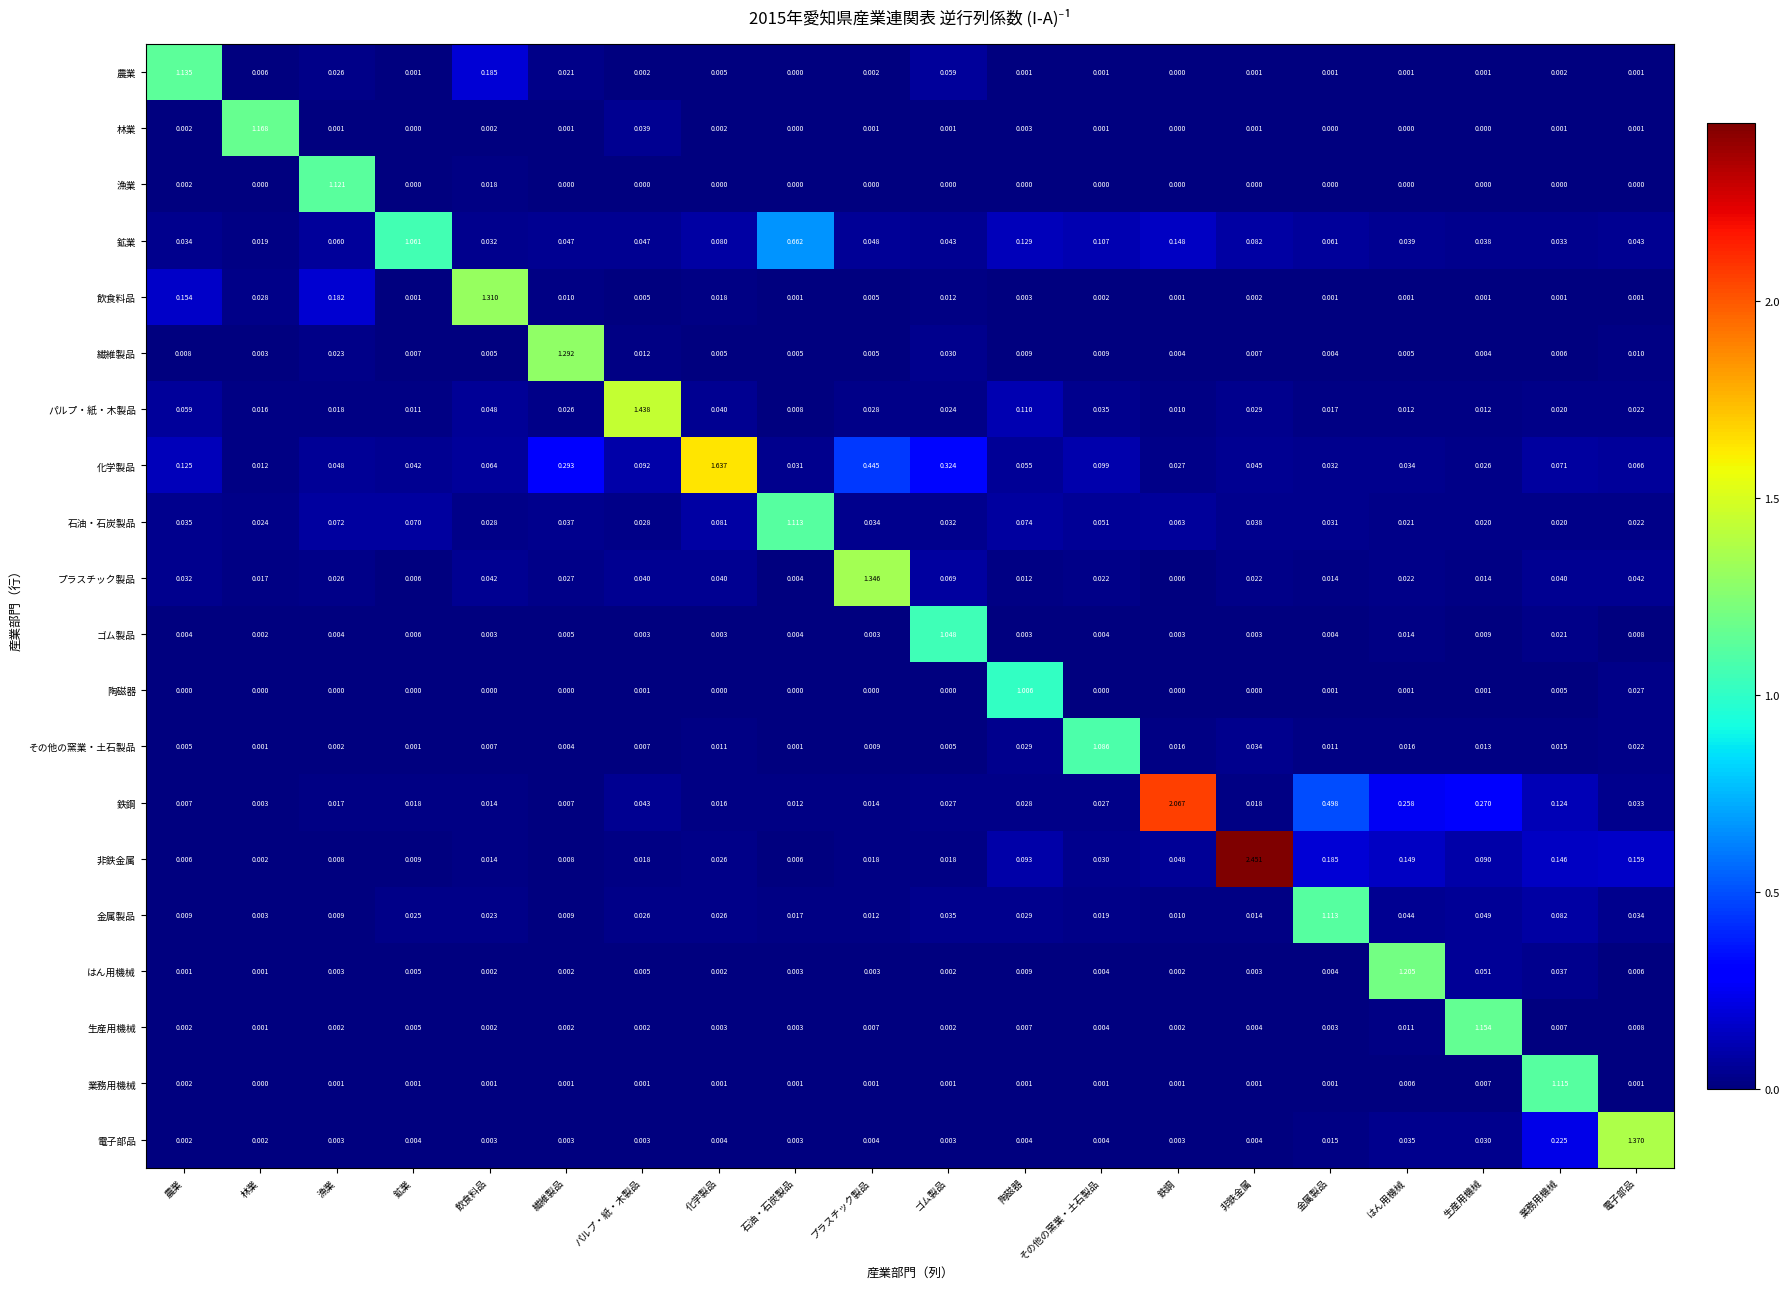

Between 農業 and パルプ・紙・木製品, which series saw the biggest shift?

パルプ・紙・木製品